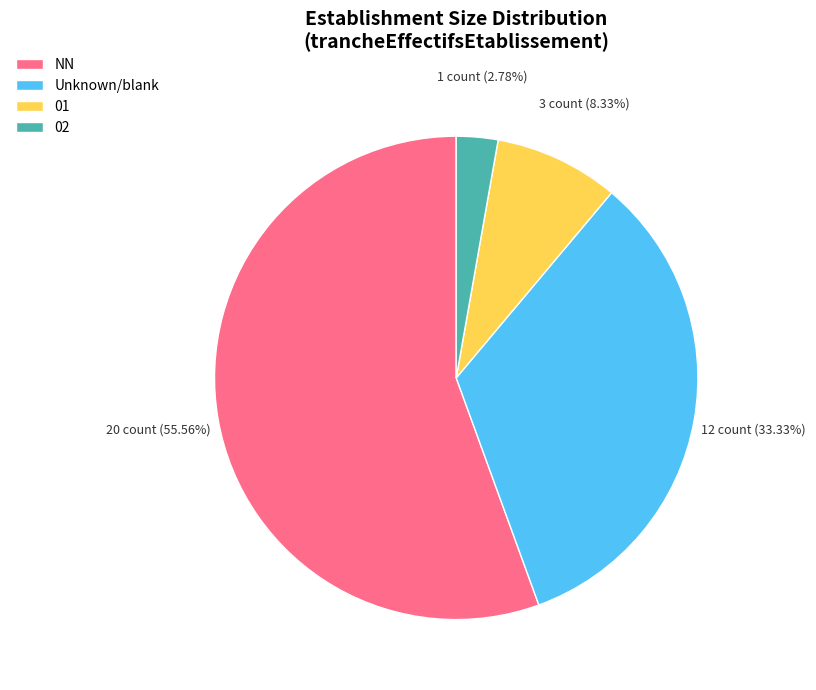

Approximately how many times larger is the value at 01 compared to 02?

3.0